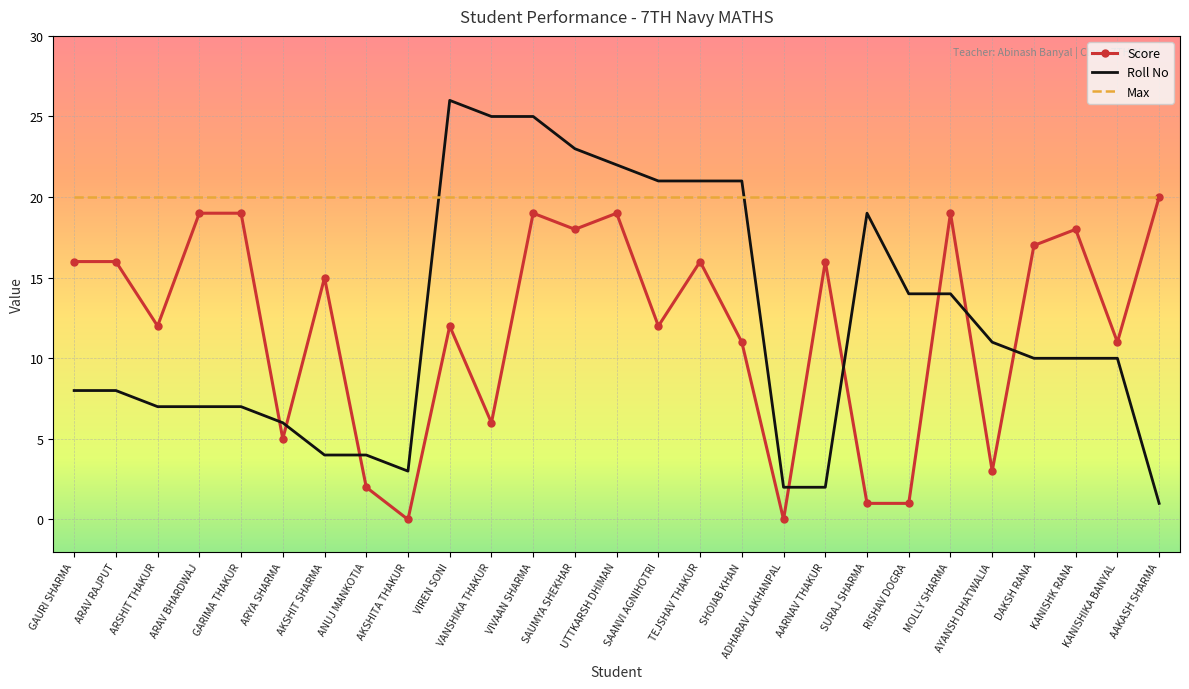

Read the Max value at AKSHIT SHARMA.

20